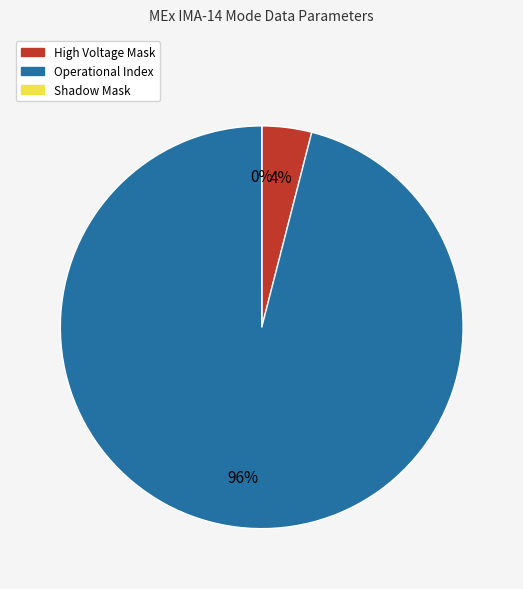

To the nearest percent, what percentage of the pie is High Voltage Mask?

4%